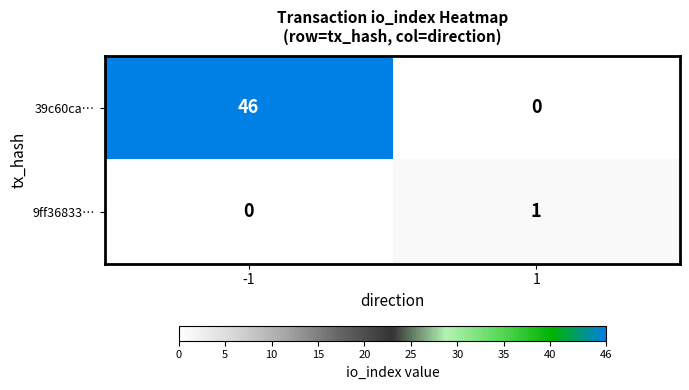

Which series has the largest total across all categories?

39c60ca…